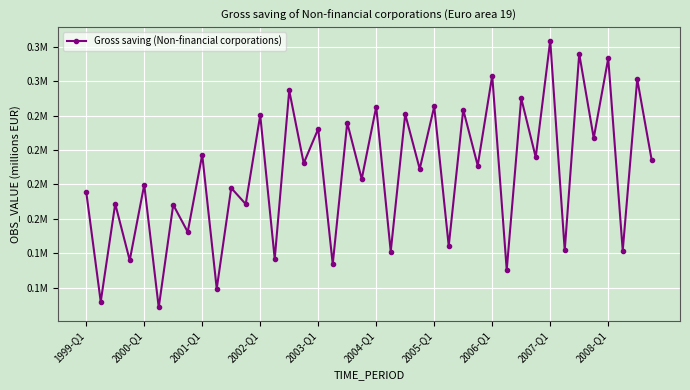

Does the chart display data point markers on the line(s)?

Yes